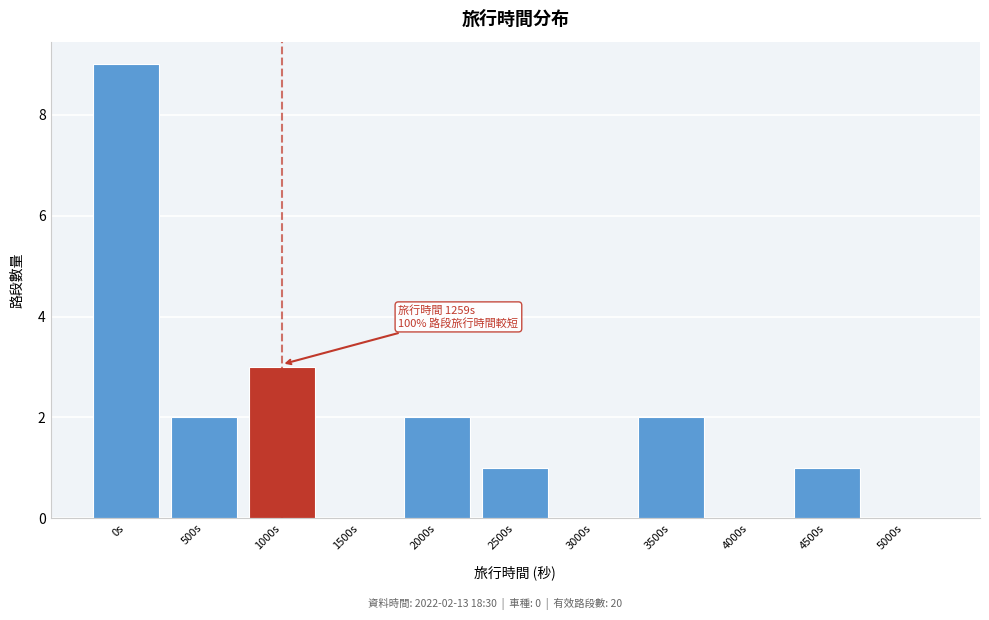

Reading right to left, extract all data points from this chart.

5000s=0	4500s=1	4000s=0	3500s=2	3000s=0	2500s=1	2000s=2	1500s=0	1000s=3	500s=2	0s=9